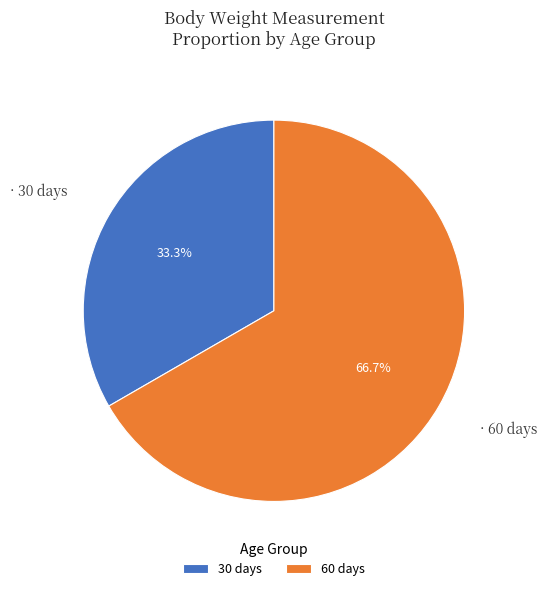

Approximately how many times larger is the value at 60 days compared to 30 days?

2.0